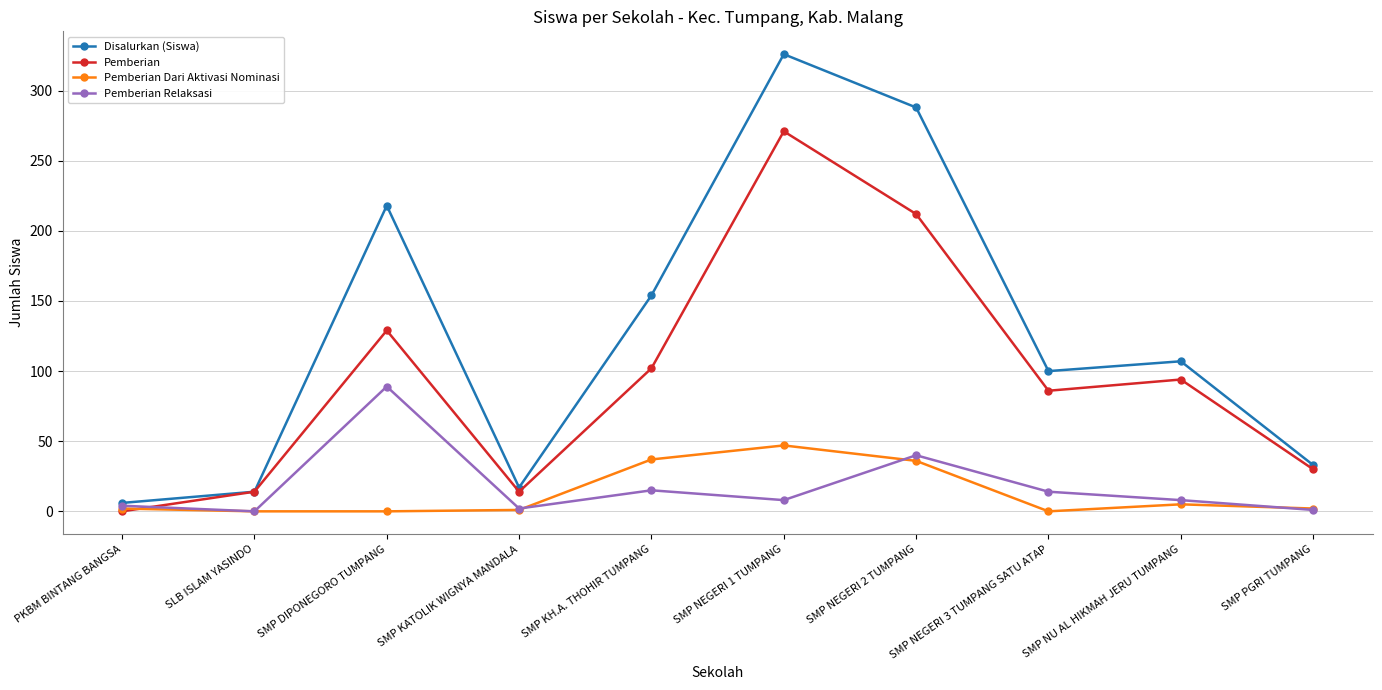

How many lines are shown in the chart?

4